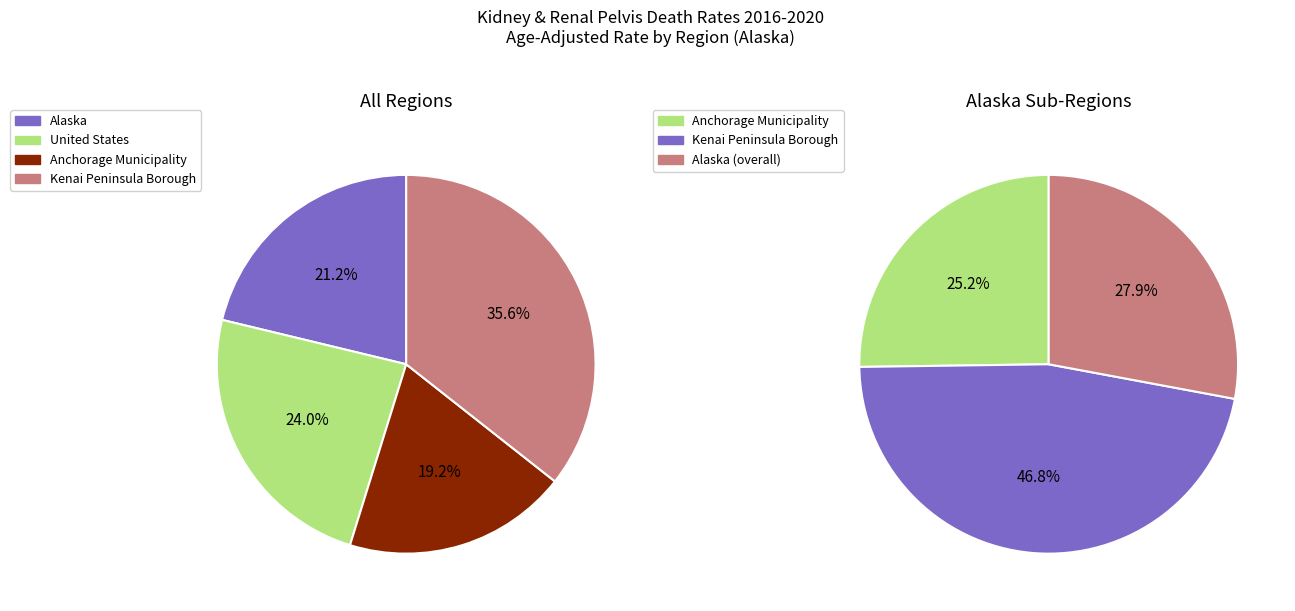

True or false: Alaska accounts for 33% of the total.

False